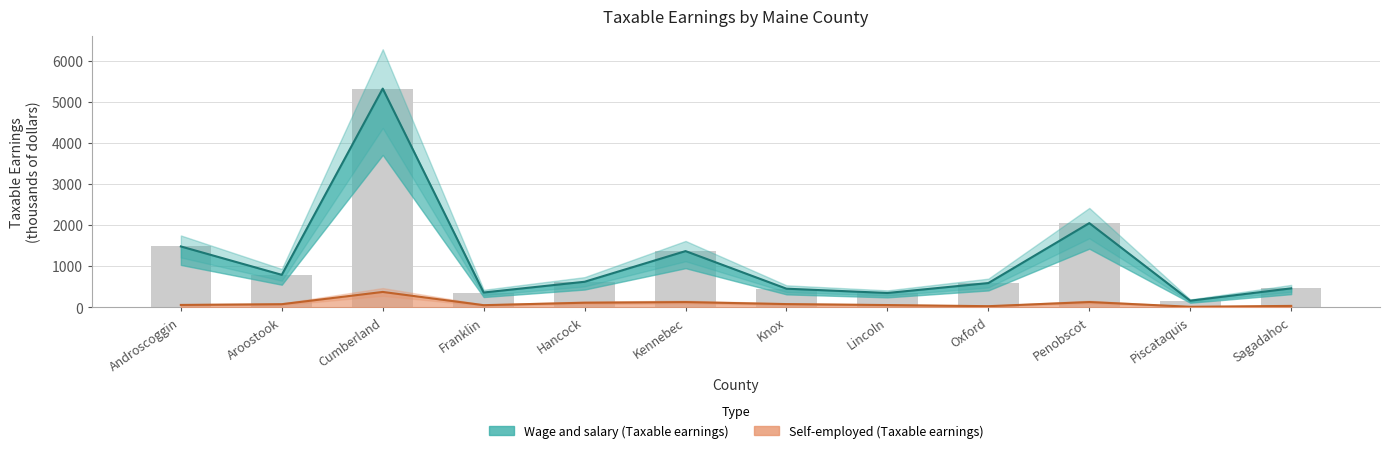

True or false: Wage and salary (Taxable earnings) has a value of 1486.1 at Androscoggin.

True